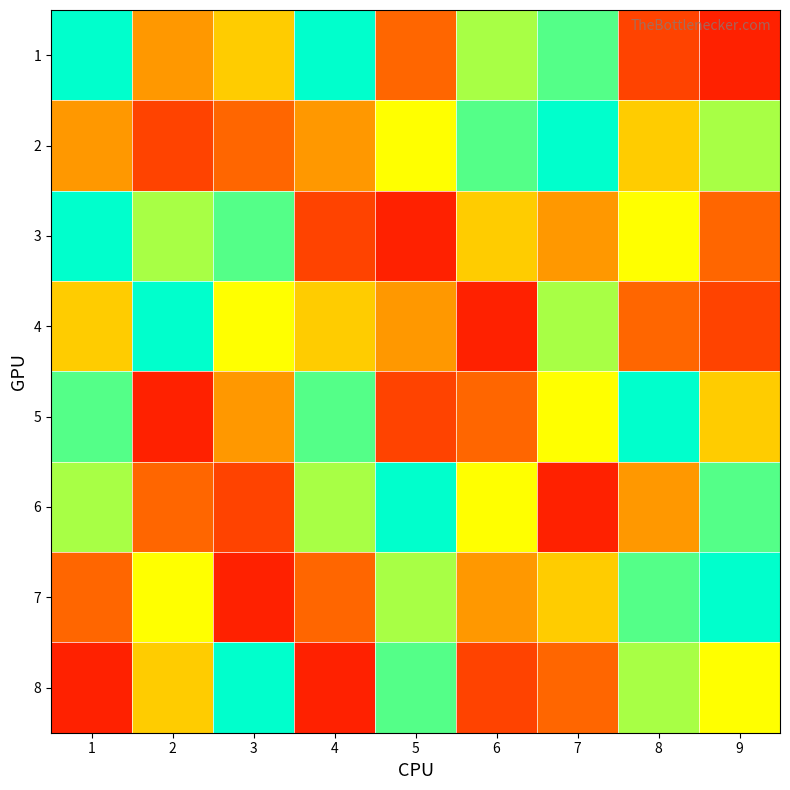

What is the maximum value shown in the chart?

1.0